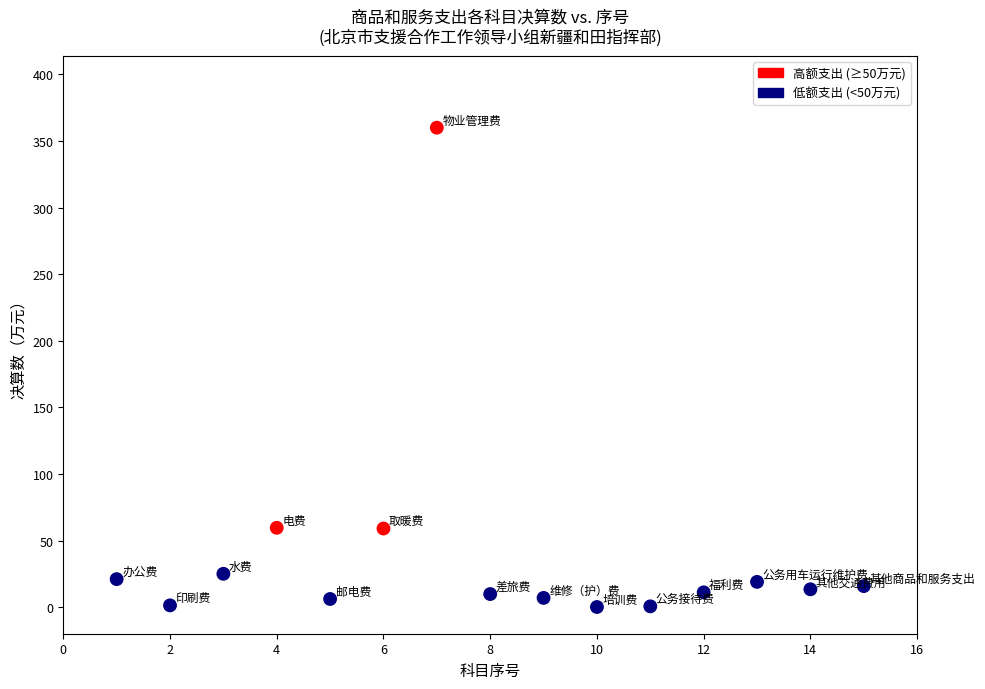

What is the range of Y values (max minus min)?

359.9